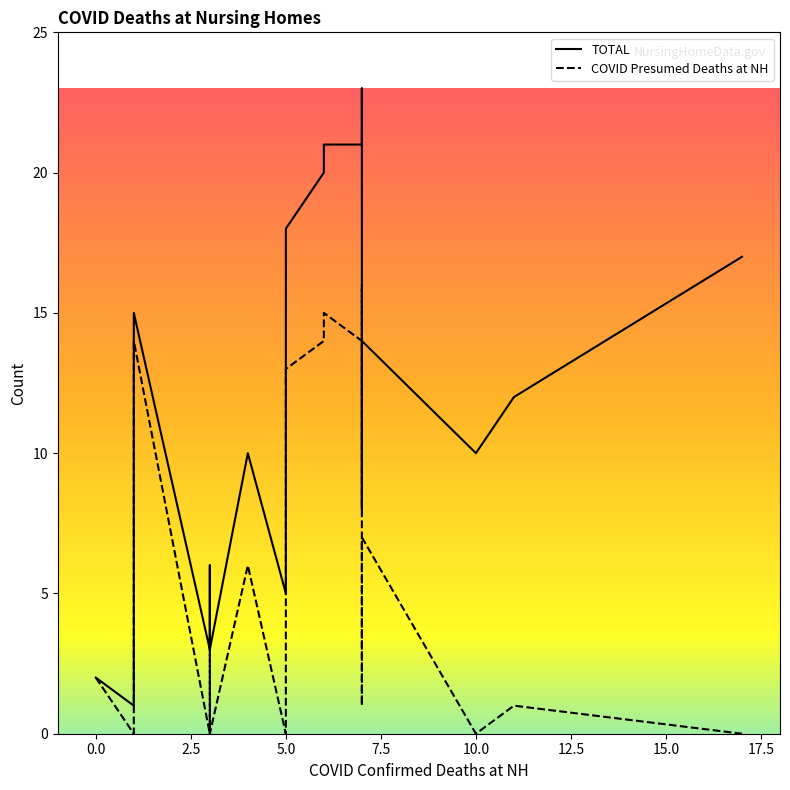

What is the lowest value of the TOTAL series?

1